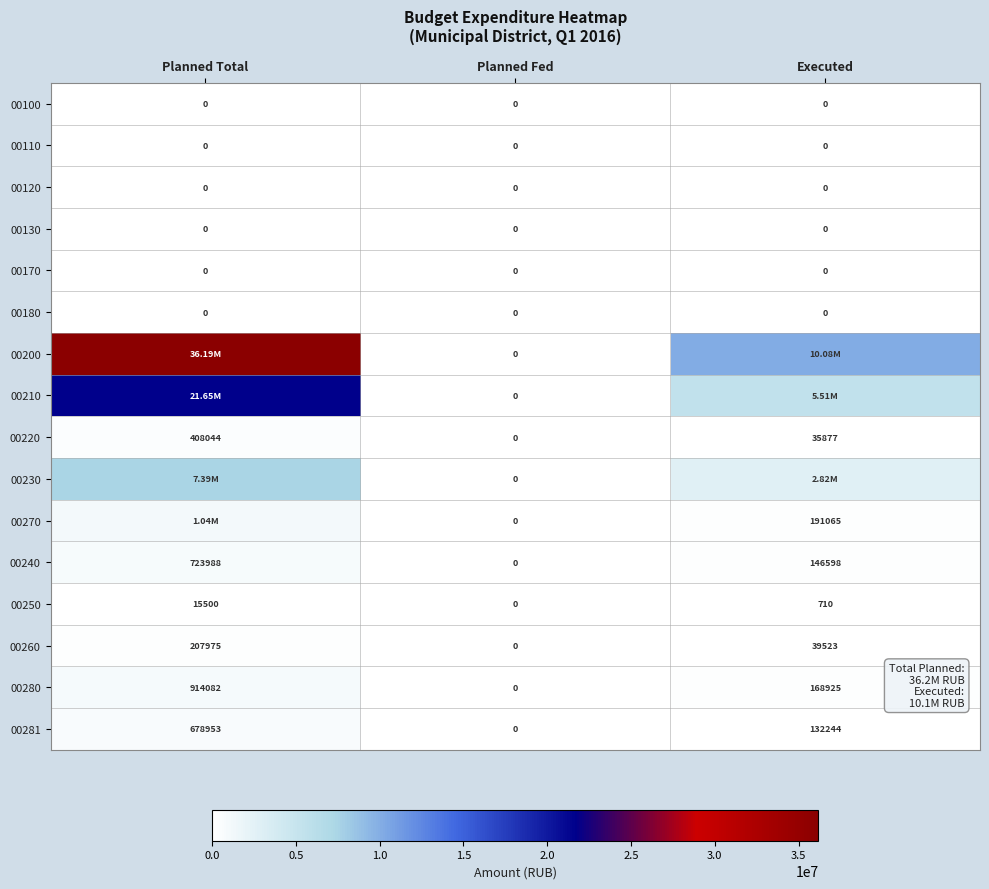

Between Planned Fed and Executed, which is larger?

Planned Fed